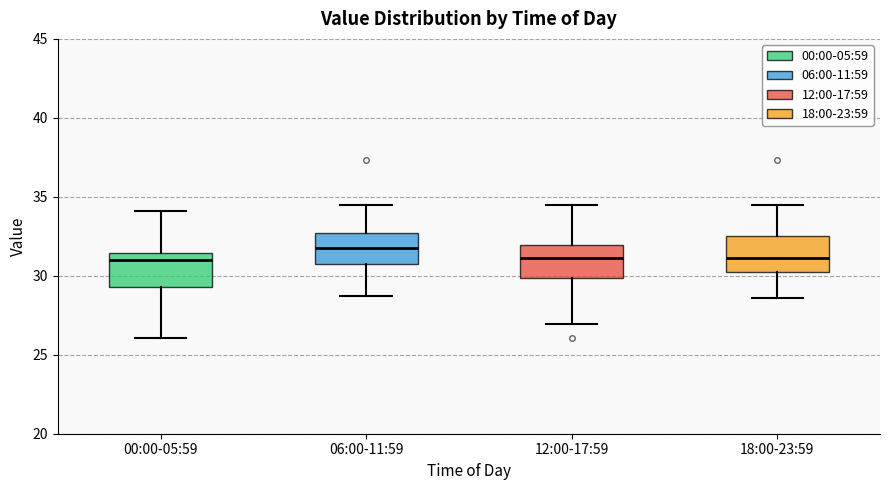

Reading left to right, read every box against the y-axis: the position of its median line, the range the box covers, and the ends of its whiskers. The values are not printed on the chart, so give them approximately, as read against the axis.

00:00-05:59: median 31.0, box 29.5 to 31.5, whiskers 26.0 to 34.0
06:00-11:59: median 32.0, box 30.5 to 32.5, whiskers 28.5 to 34.5
12:00-17:59: median 31.0, box 30.0 to 32.0, whiskers 27.0 to 34.5
18:00-23:59: median 31.0, box 30.0 to 32.5, whiskers 28.5 to 34.5